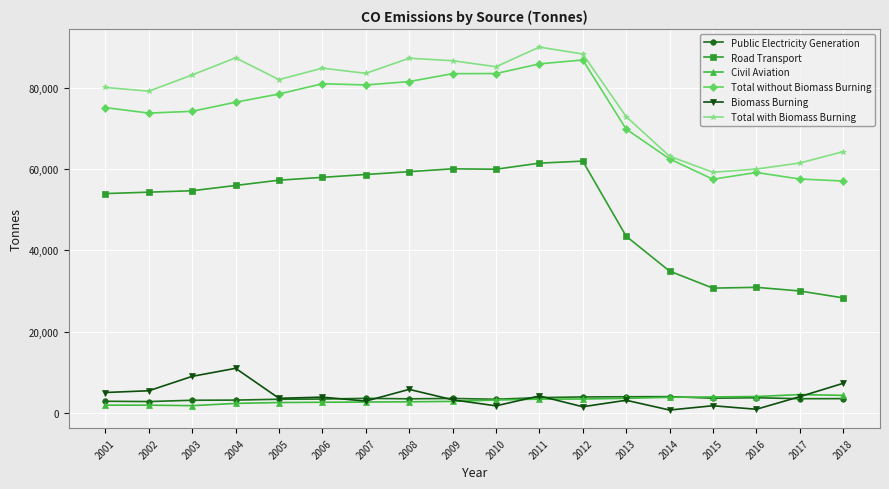

How many distinct data groups are displayed?

6